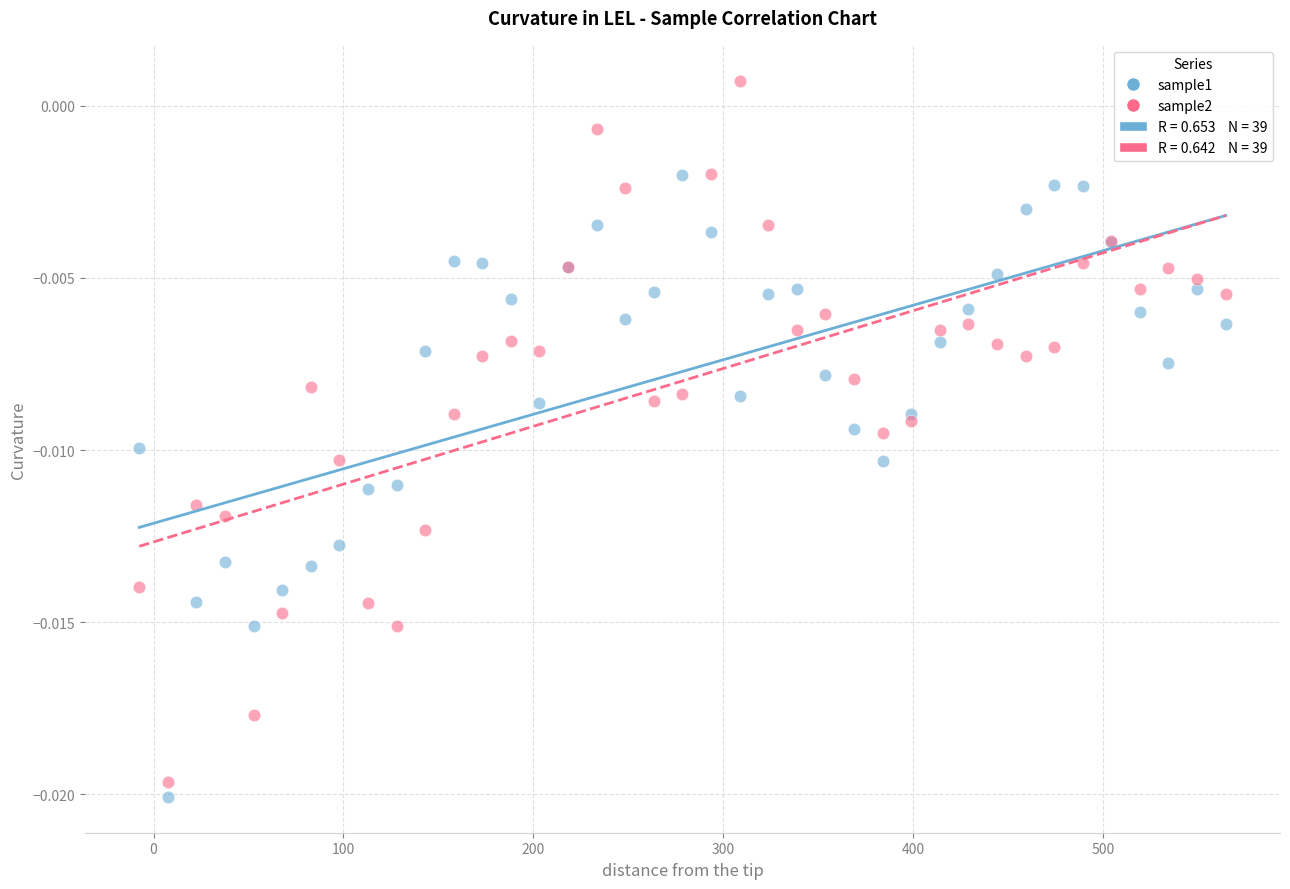

Which series has the widest spread of Y values?

sample2